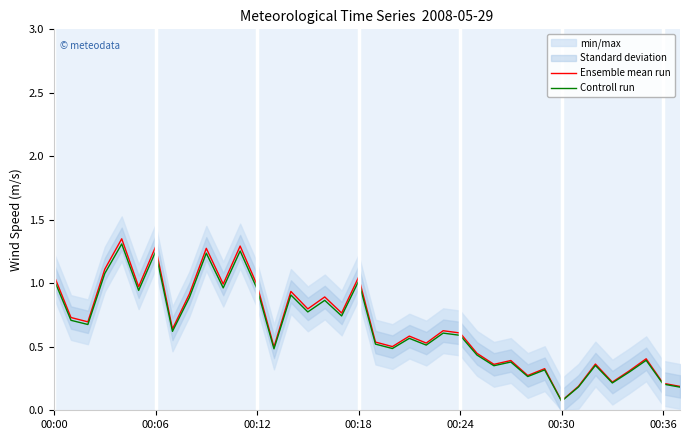

The value of Ensemble mean run at 32 is 0.4. True or false?

True